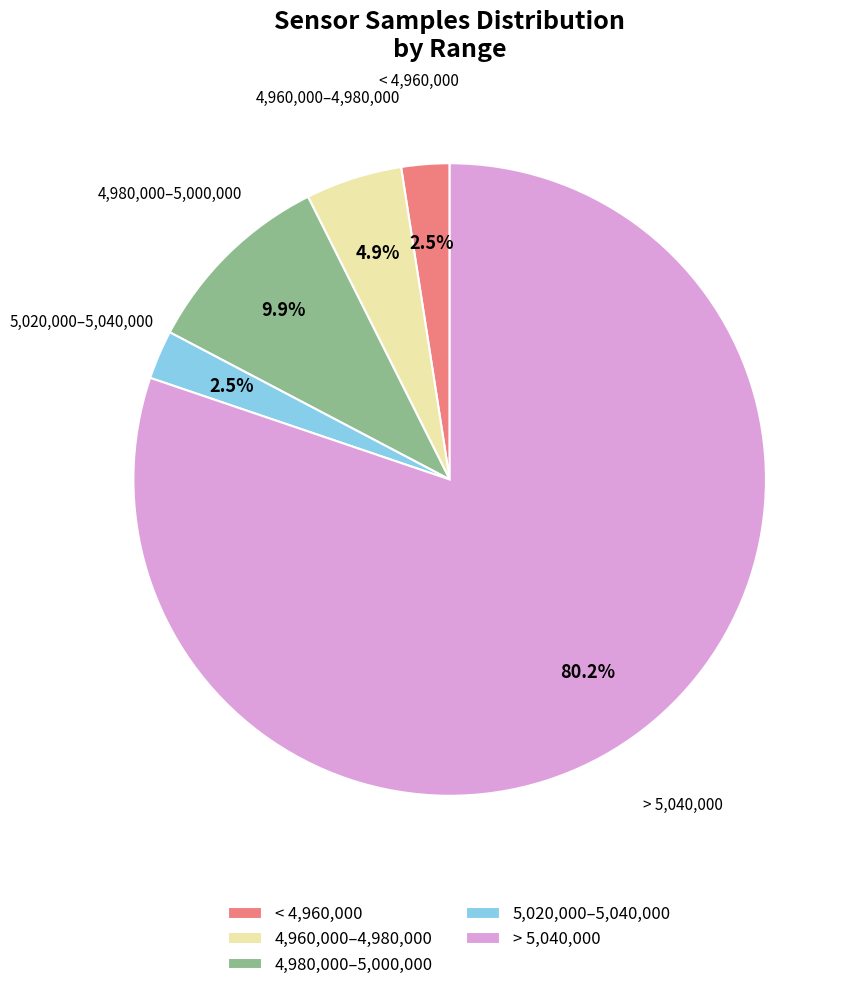

What portion of the pie excludes 4,960,000–4,980,000?

95.1%